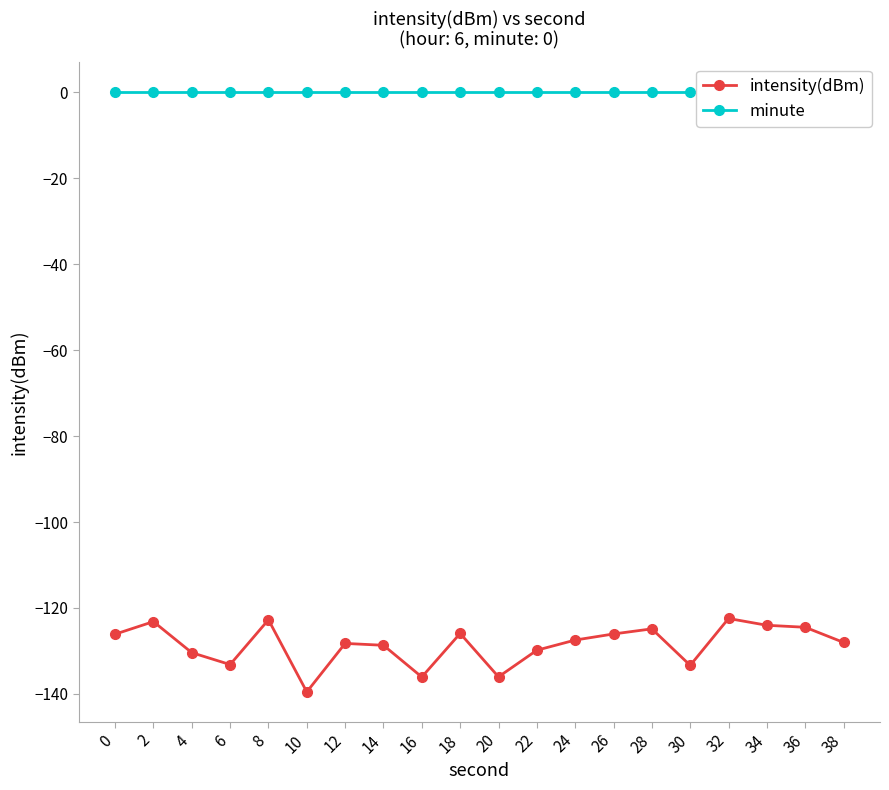

What is the average value of the intensity(dBm) series?

-128.5